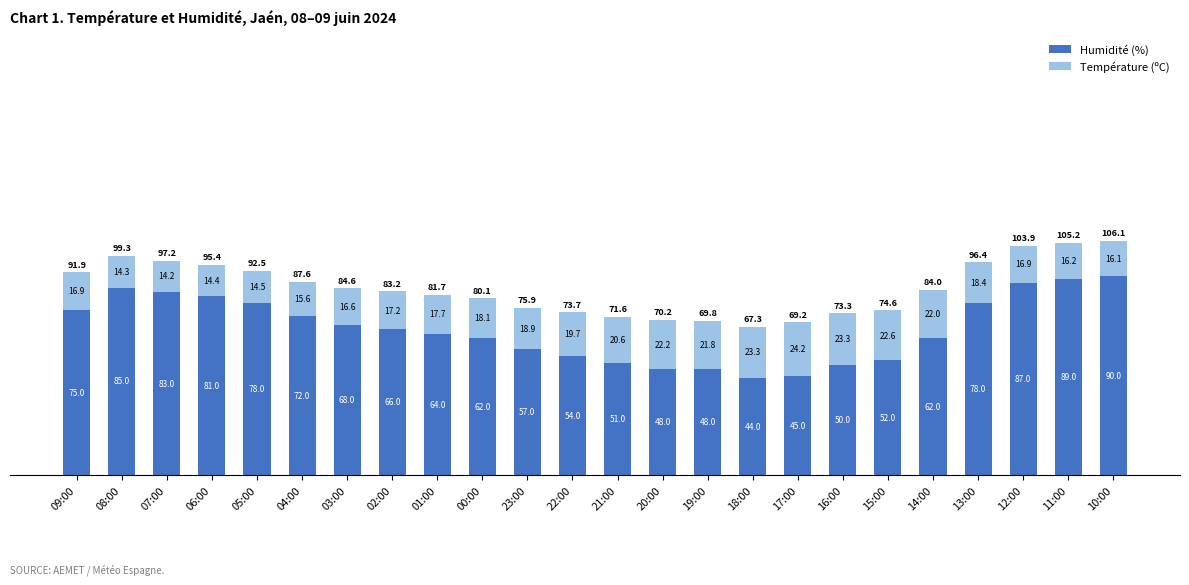

What is the total value across all series at 01:00?

81.7